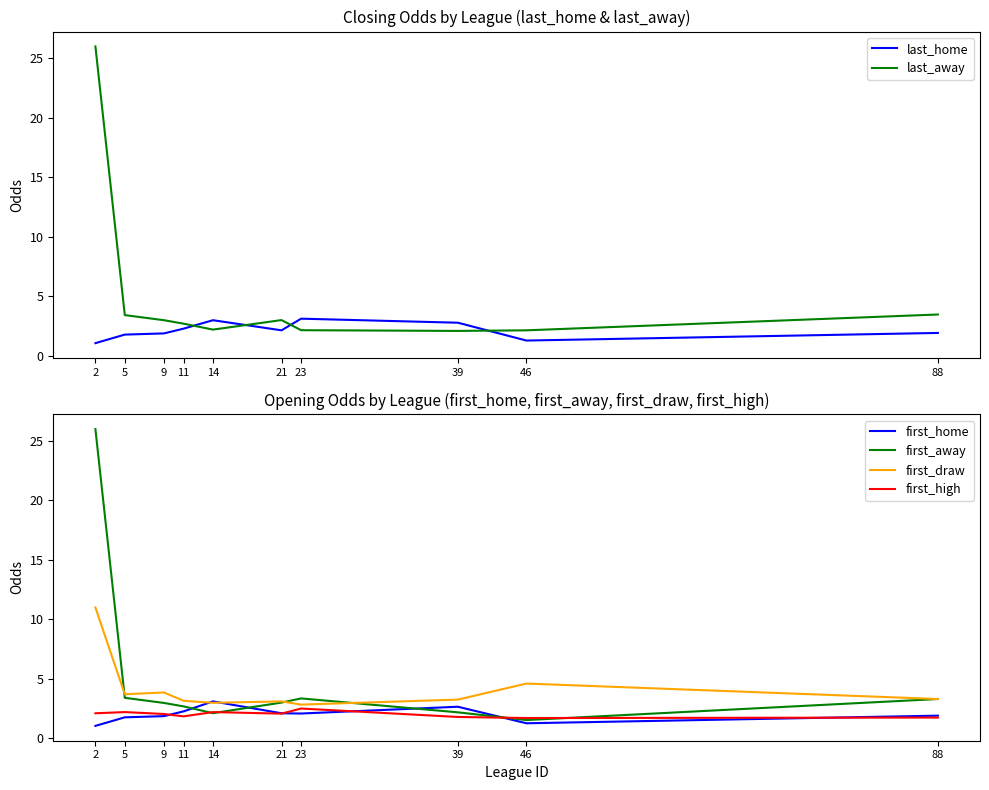

Count the number of data series in this chart.

6